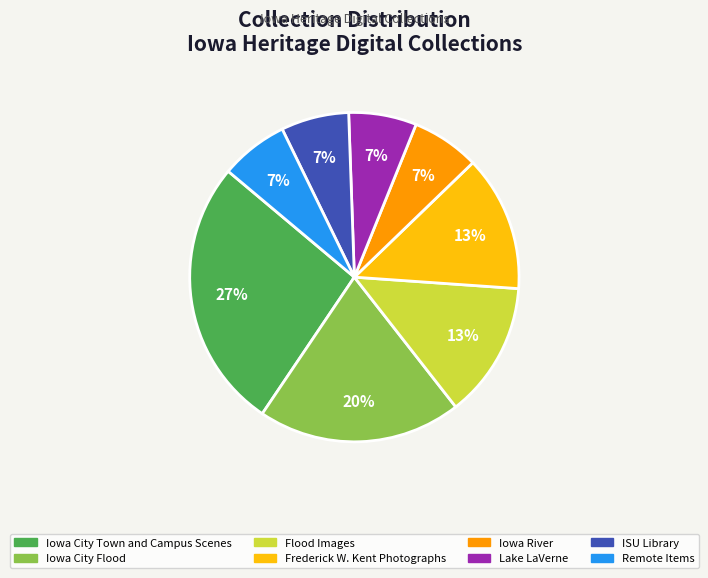

To the nearest percent, what is the difference between the largest and smallest slice percentages?

20%